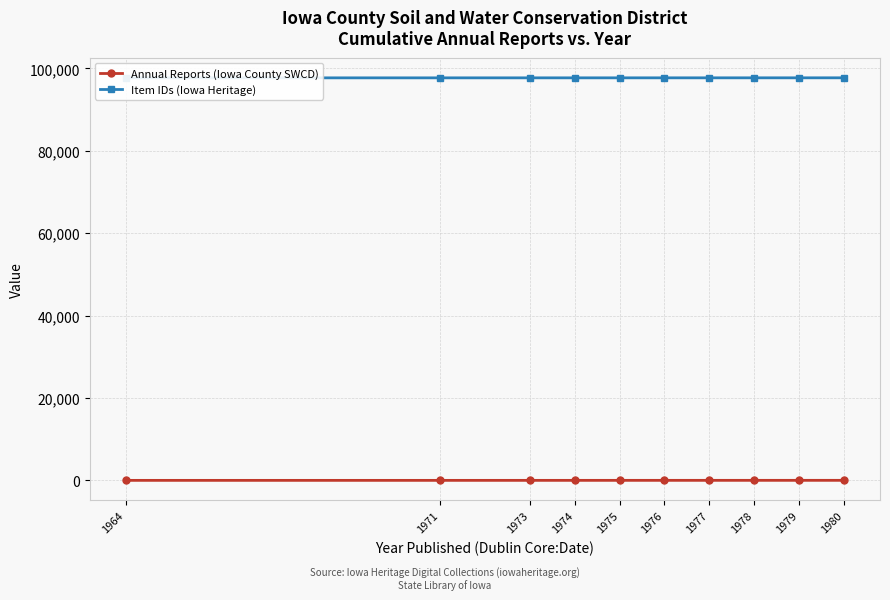

What value does the Item IDs (Iowa Heritage) series have at 1980?

97715